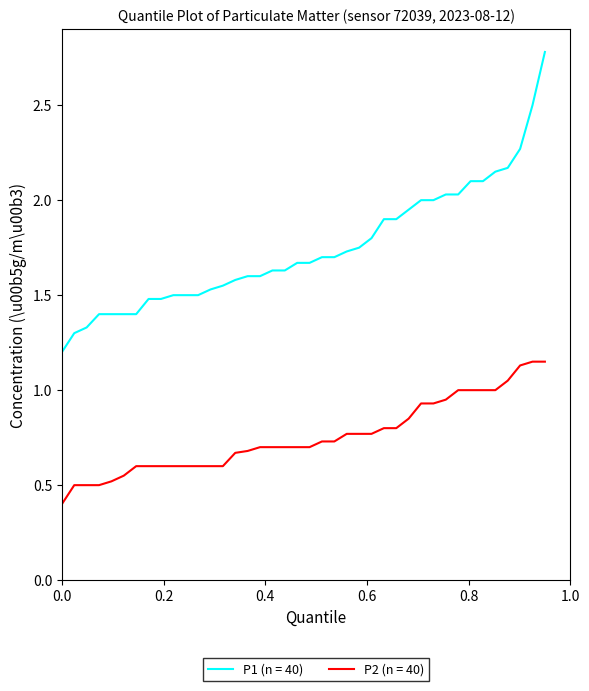

Which series has the largest total across all categories?

P1 (n = 40)